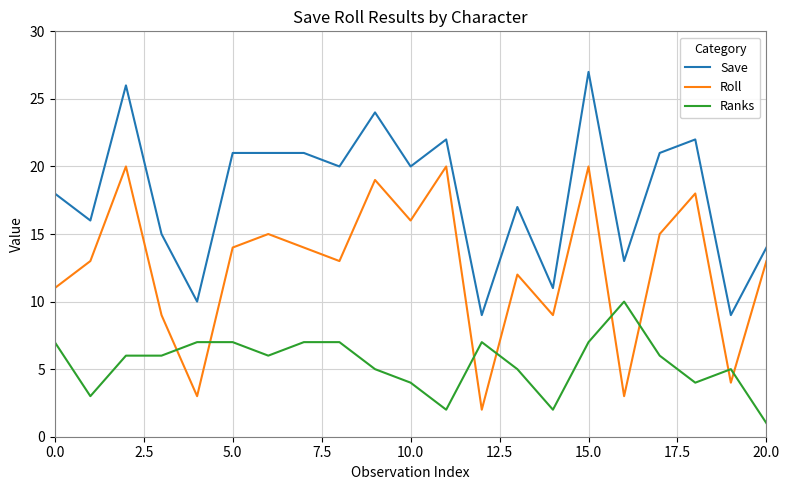

What is the difference between the maximum and minimum values in the Save series?

18